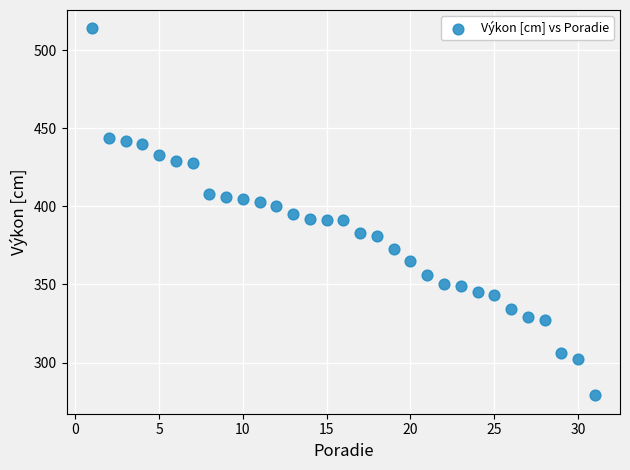

What is the range of X values (max minus min)?

30